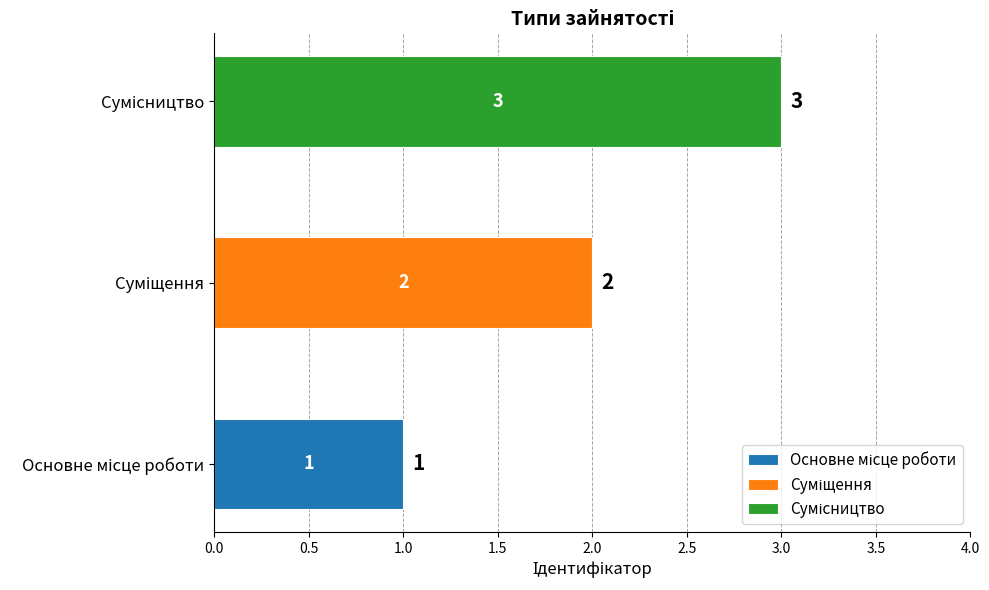

What is the average value?

2